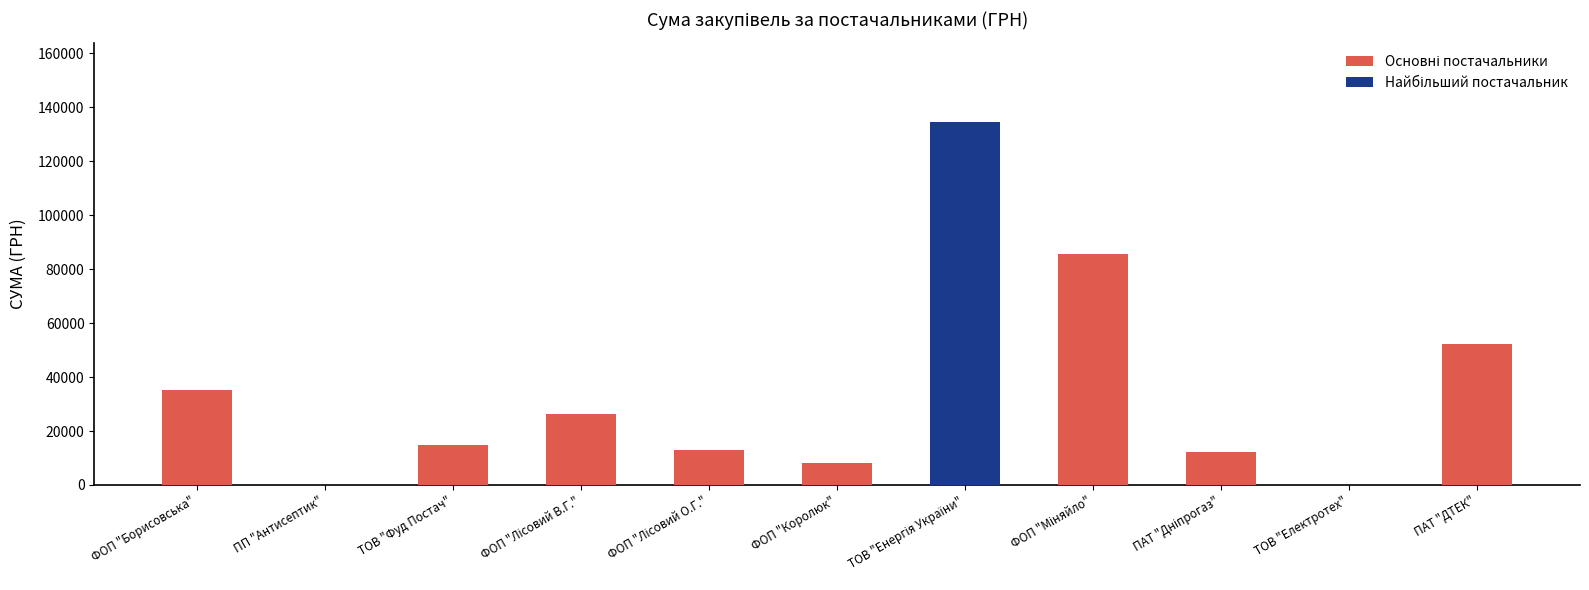

The chart shows a value of 88995.7 at ПАТ "ДТЕК". True or false?

False